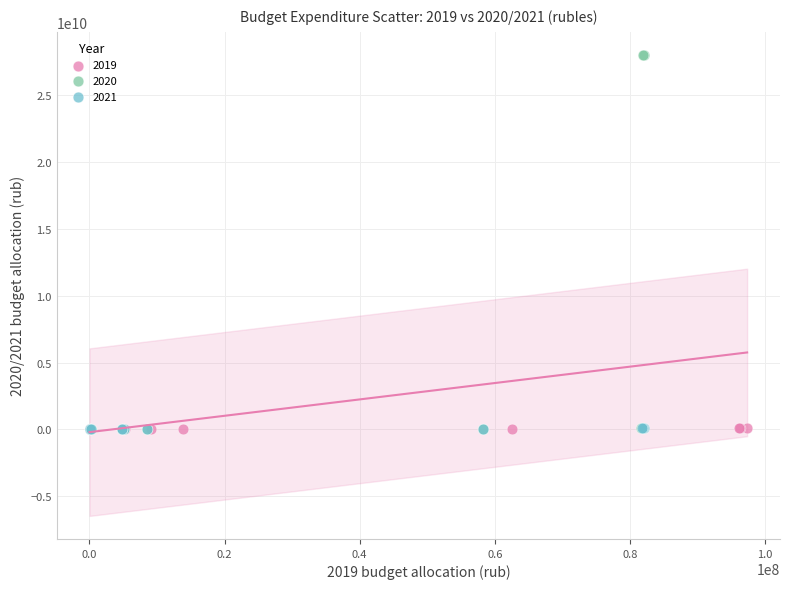

Which series has the largest Y range (max minus min)?

2020